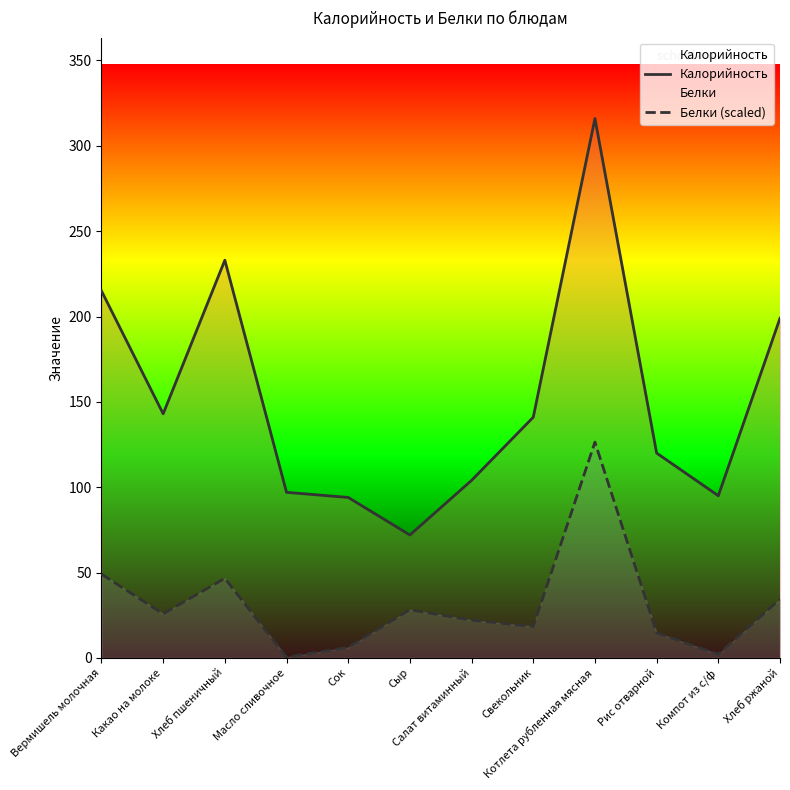

What is the label of the 2nd point from the left?

Какао на молоке